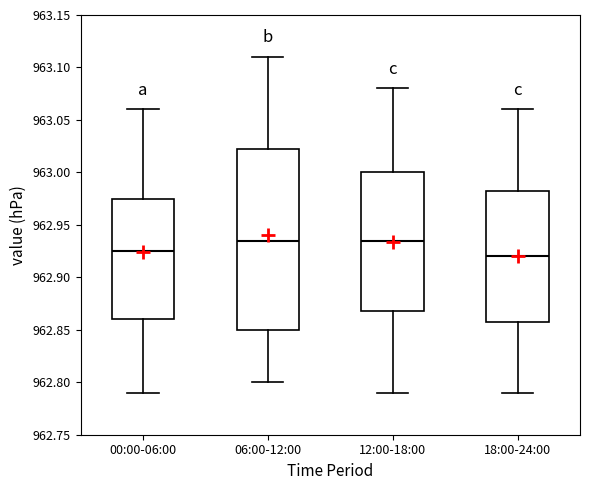

Reading left to right, transcribe this box plot: for each box, give where its median line is, the range the box spans, and where its two whiskers end, as read against the y-axis. The values are not printed on the chart, so give them approximately, as read against the axis.

00:00-06:00: median 962.925, box 962.860 to 962.975, whiskers 962.790 to 963.060
06:00-12:00: median 962.935, box 962.850 to 963.025, whiskers 962.800 to 963.110
12:00-18:00: median 962.935, box 962.870 to 963.000, whiskers 962.790 to 963.080
18:00-24:00: median 962.920, box 962.860 to 962.985, whiskers 962.790 to 963.060